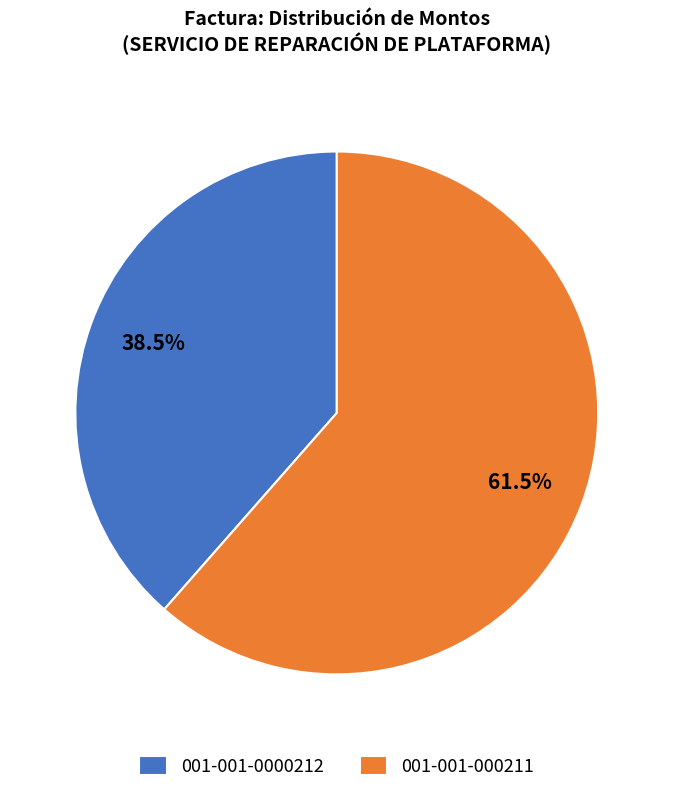

Does 001-001-0000212 represent more than half of the total?

No